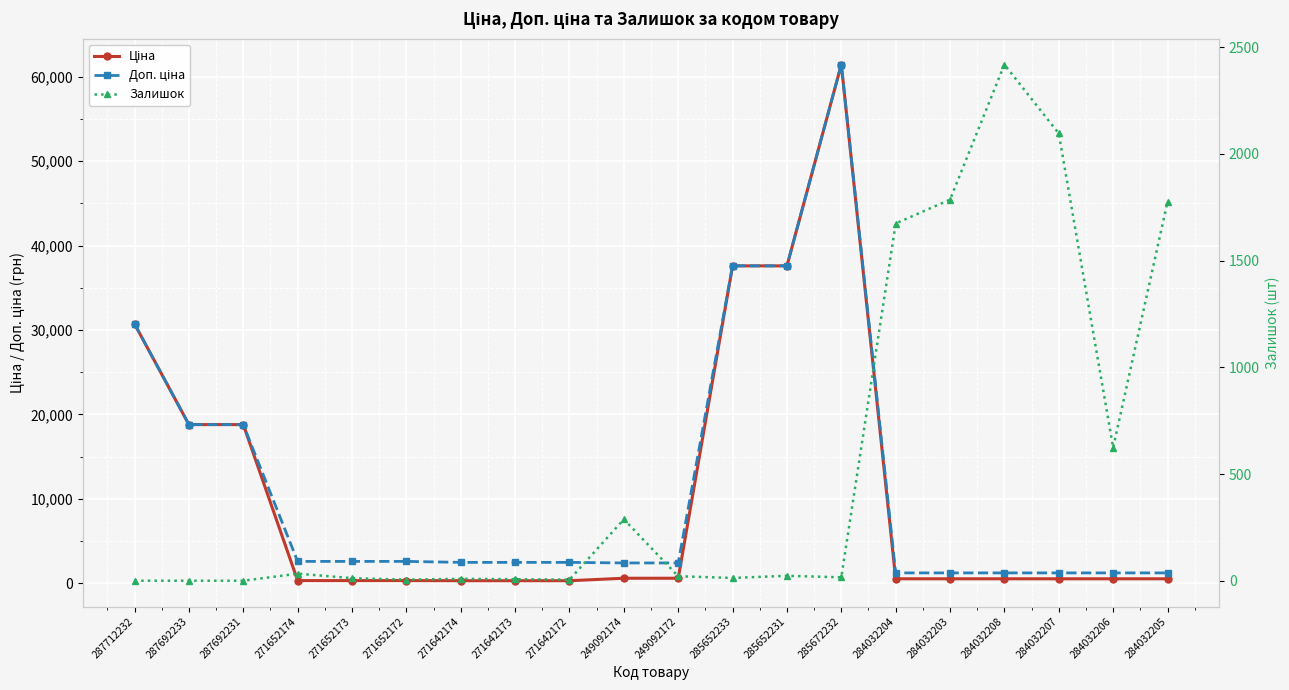

Between 271652172 and 284032205, which is larger?

284032205